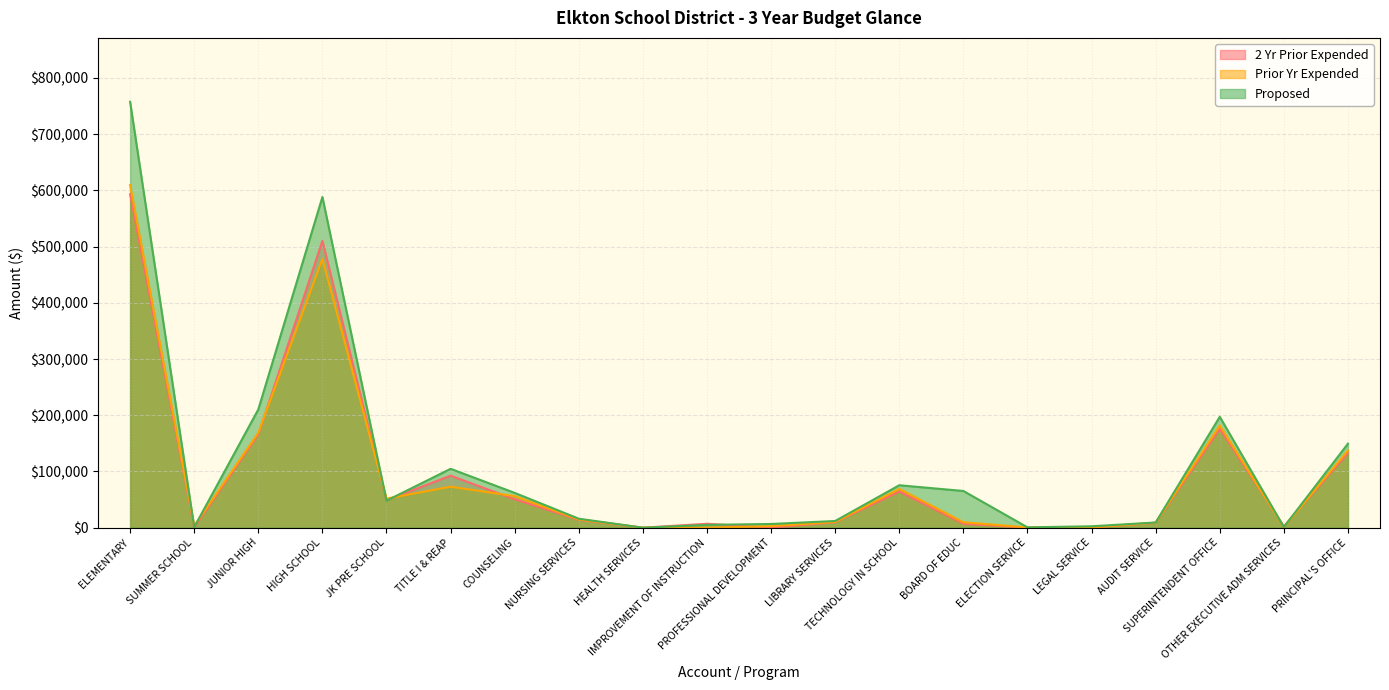

What is the difference between the maximum and minimum values in the Prior Yr Expended series?

609442.2